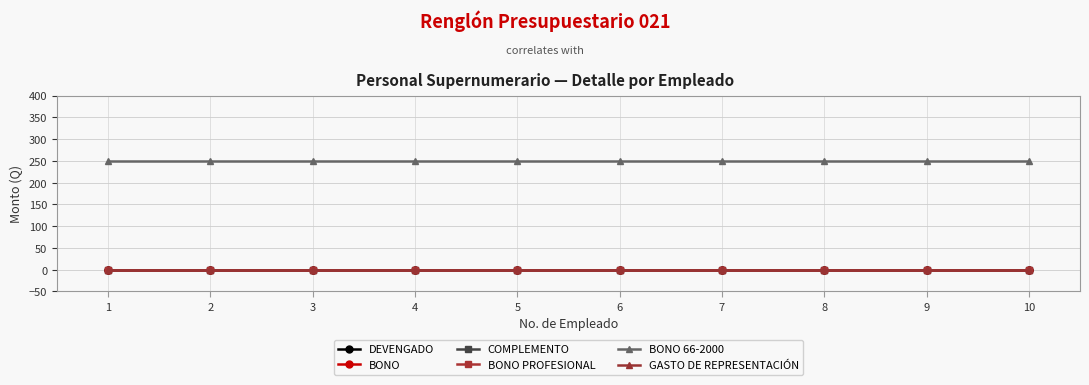

Which category has the lowest value across all series?

1